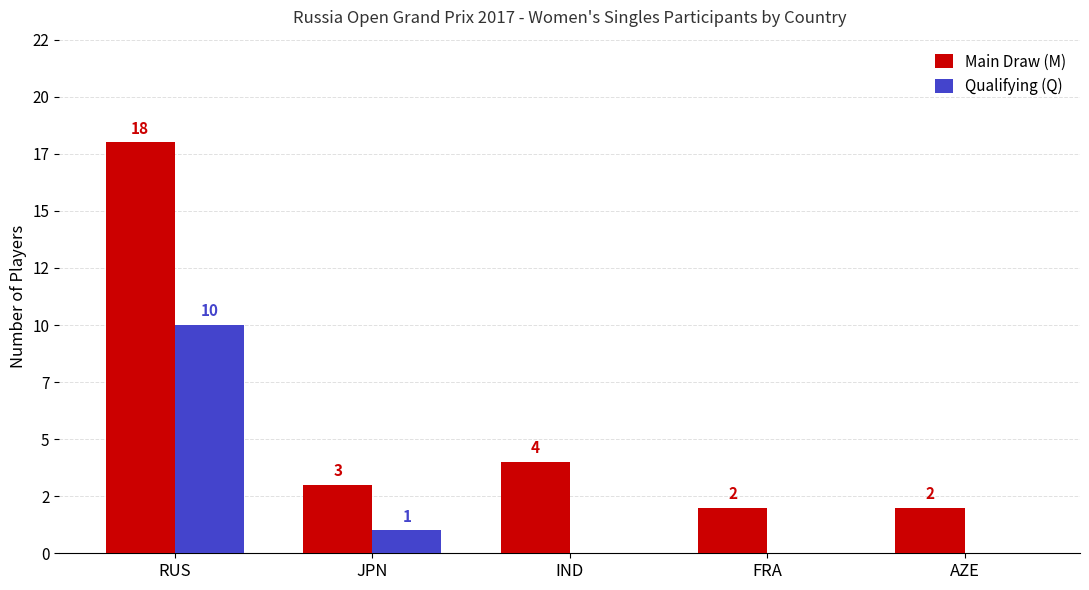

Which series has the largest range (max minus min)?

Main Draw (M)